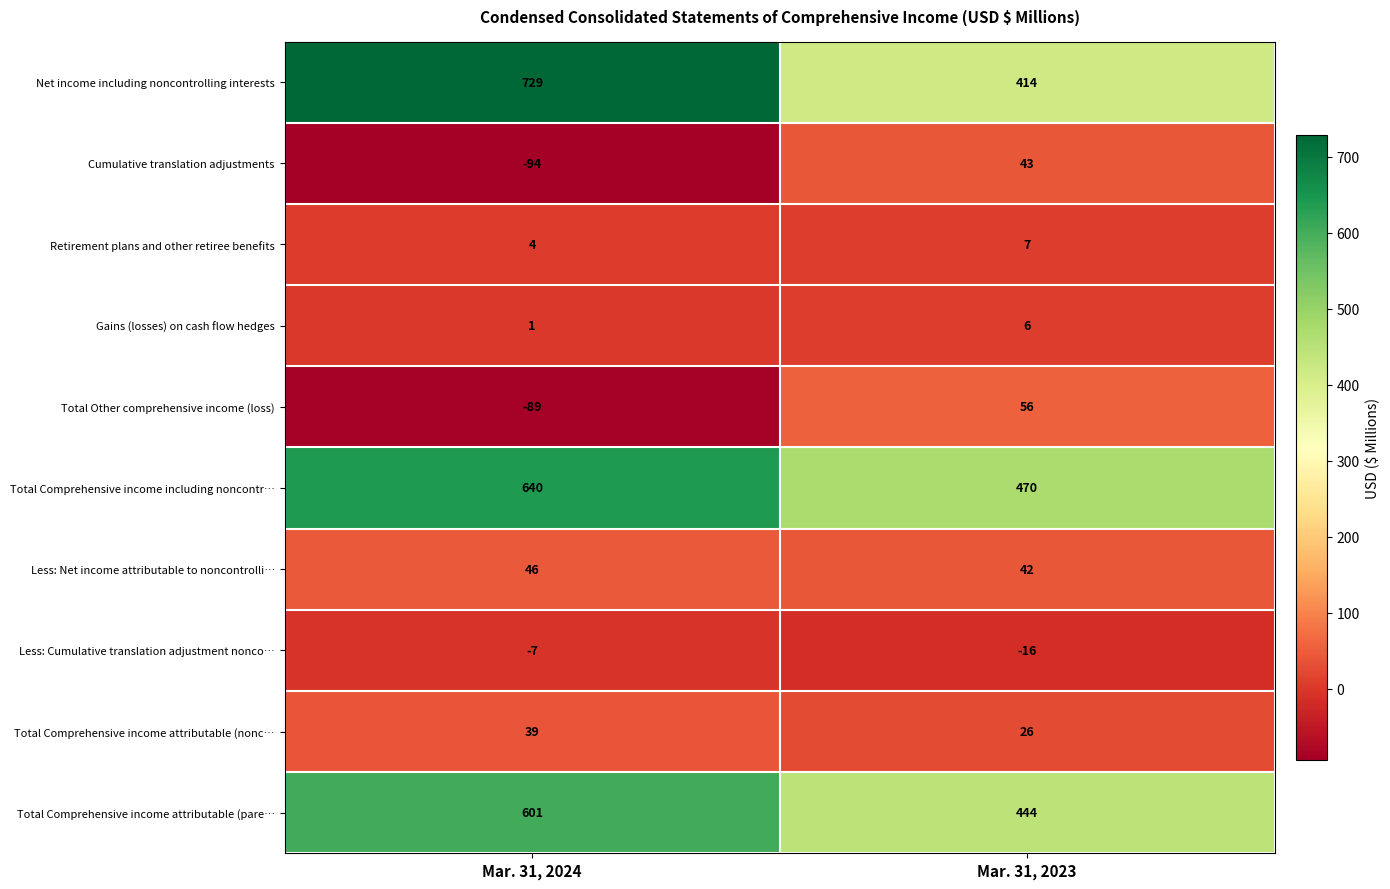

Which series has the largest range (max minus min)?

Net income including noncontrolling interests